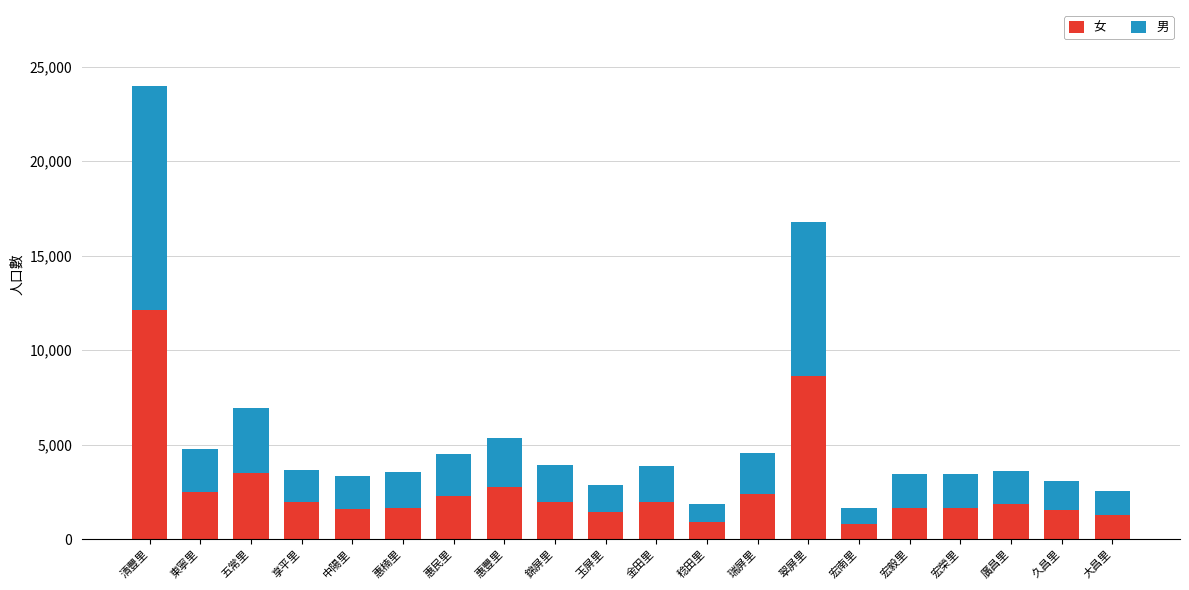

What are all the series names shown in the legend?

女, 男